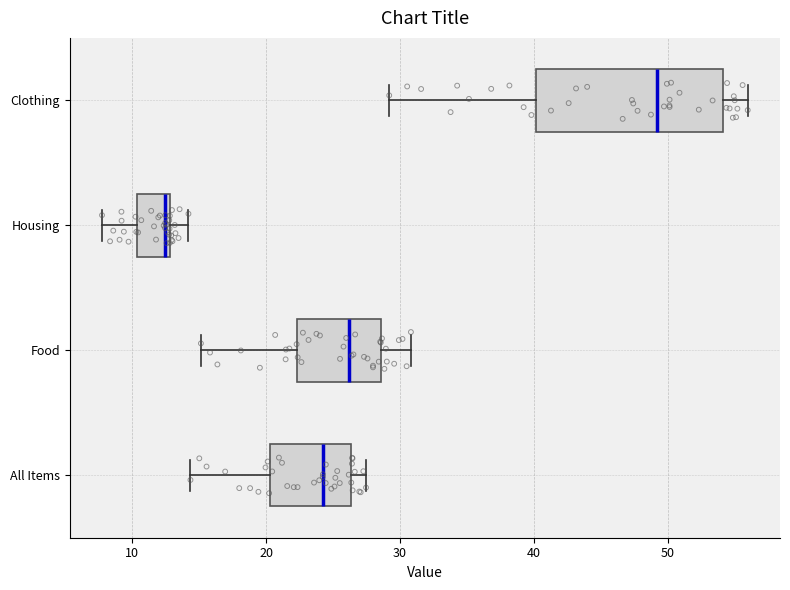

Reading bottom to top, read every box against the x-axis: the position of its median line, the range the box covers, and the ends of its whiskers. The values are not printed on the chart, so give them approximately, as read against the axis.

All Items: median 24, box 20 to 26, whiskers 14 to 27
Food: median 26, box 22 to 29, whiskers 15 to 31
Housing: median 12, box 10 to 13, whiskers 8 to 14
Clothing: median 49, box 40 to 54, whiskers 29 to 56